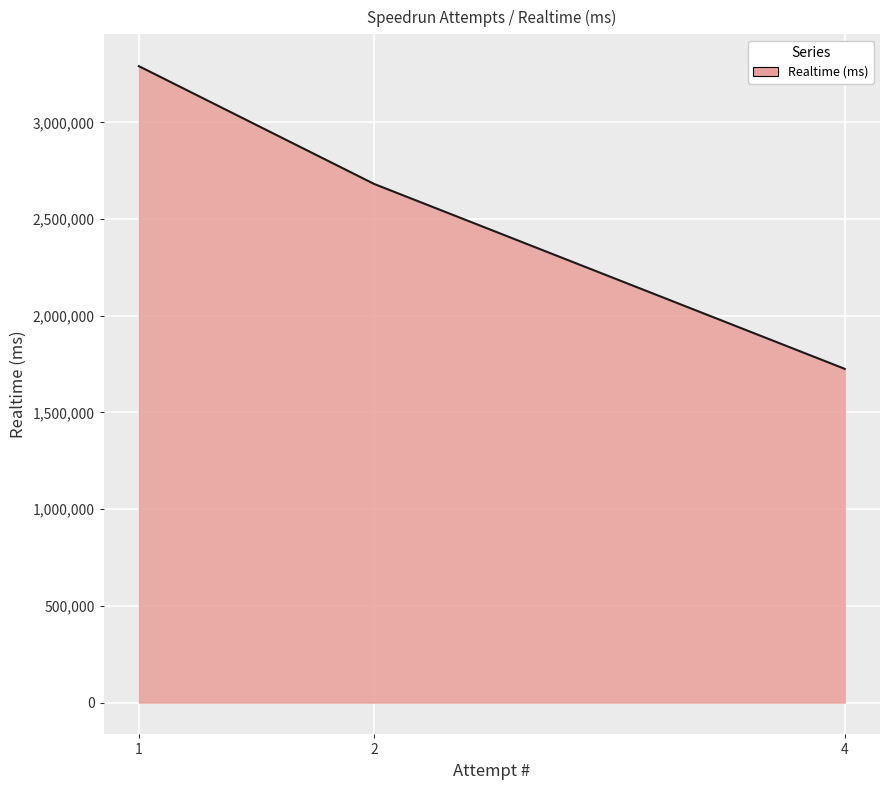

Rank the categories by value from lowest to highest.

4, 2, 1